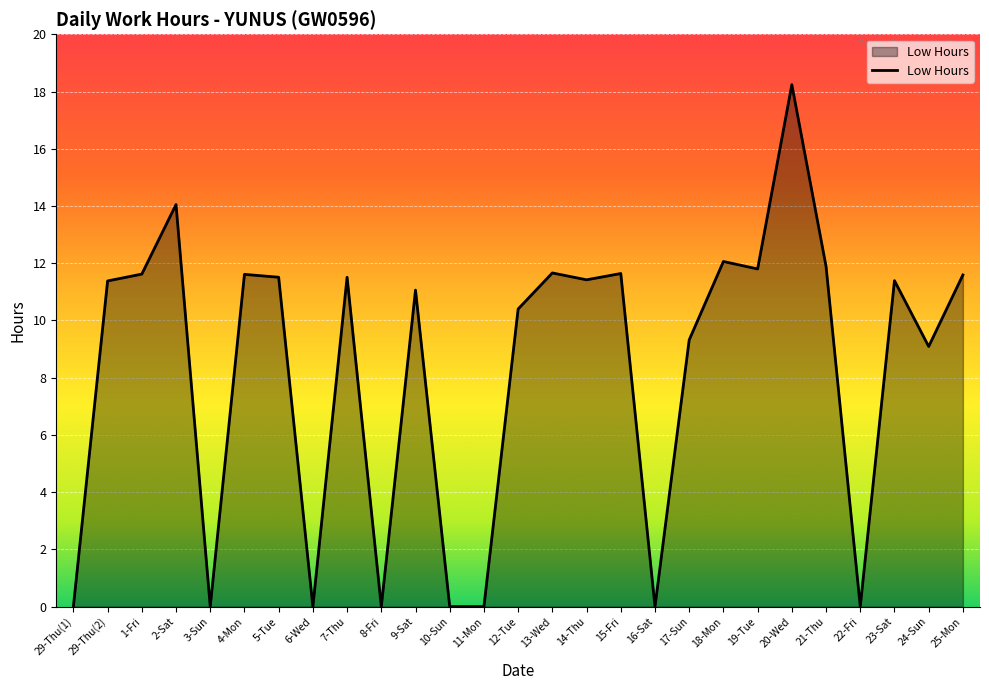

What position from the left is 5-Tue?

7